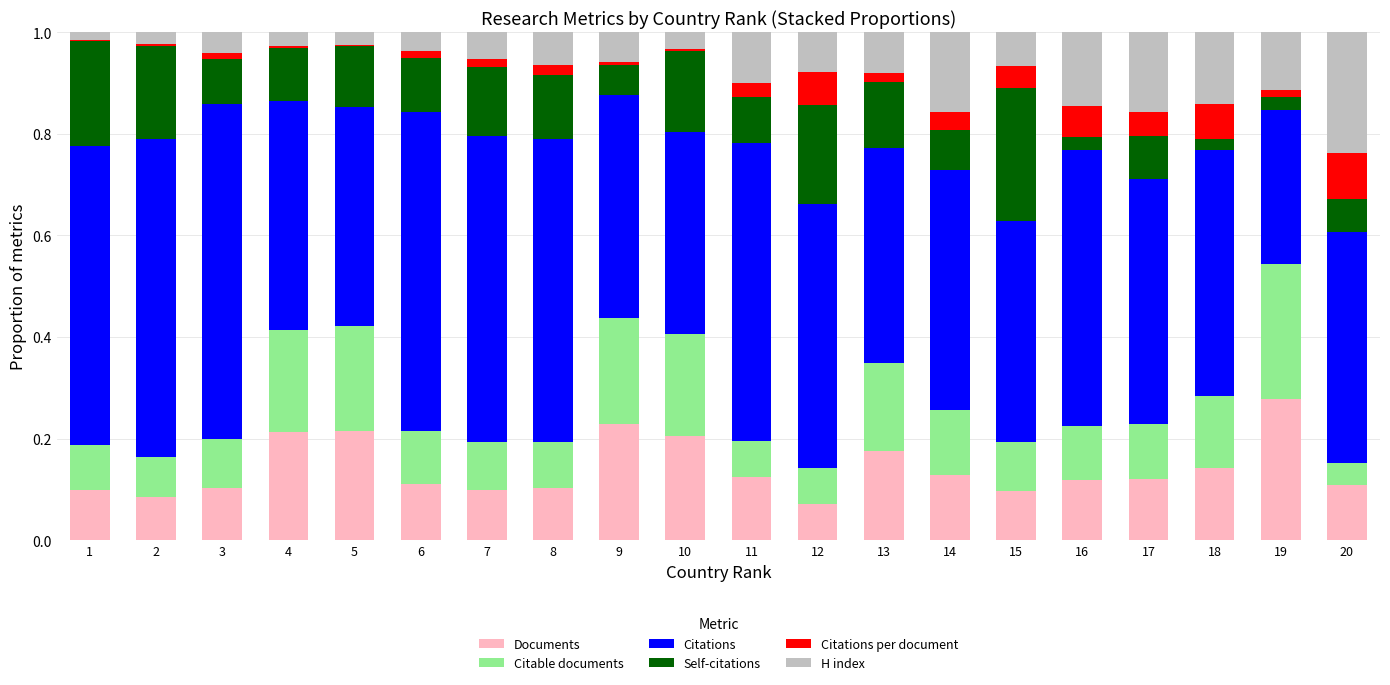

At which label does Documents reach its peak?

19